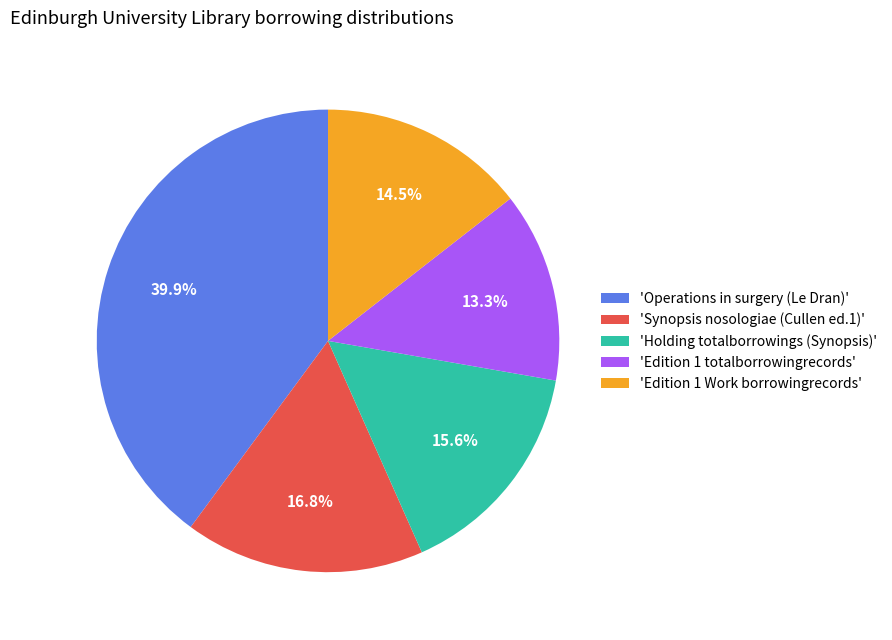

Is there any slice that represents more than half of the pie?

No